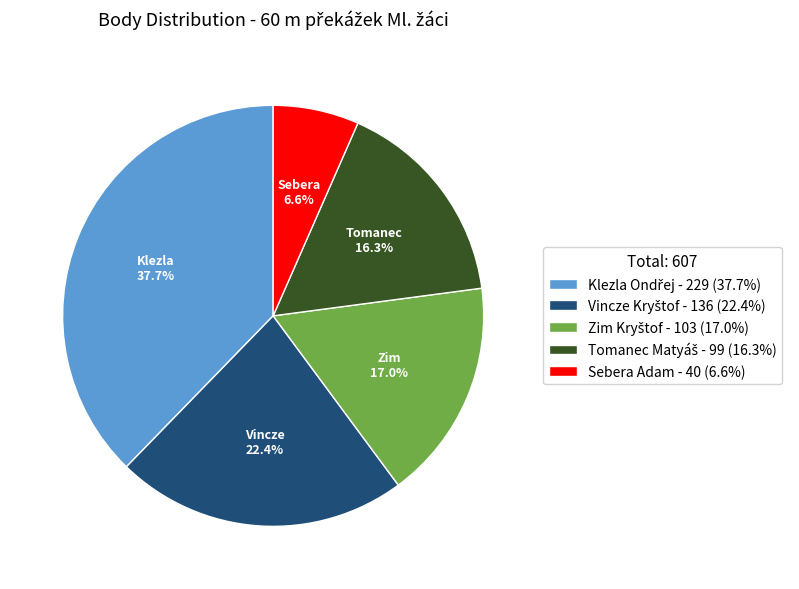

What portion of the pie excludes Sebera Adam?

93.4%